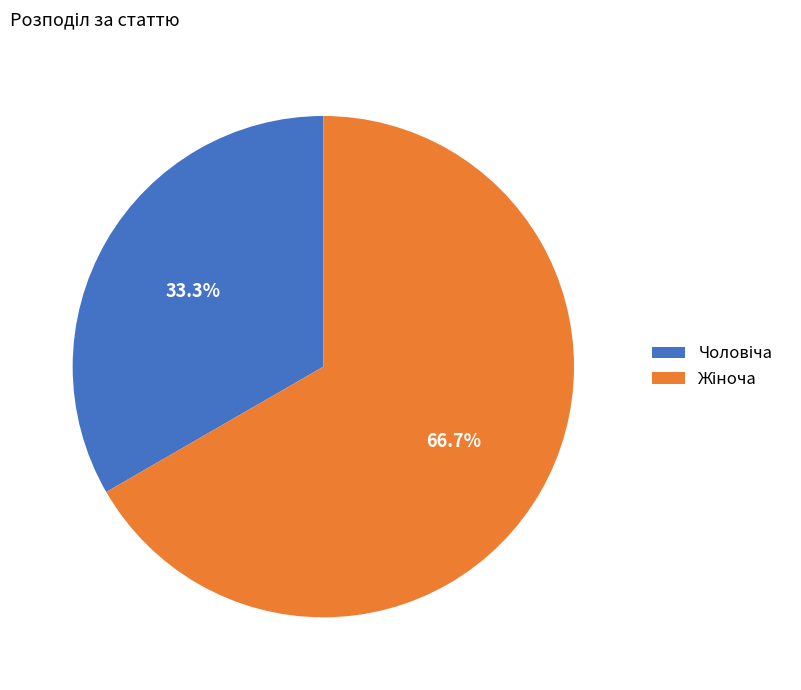

Is there a majority slice in this chart?

Yes